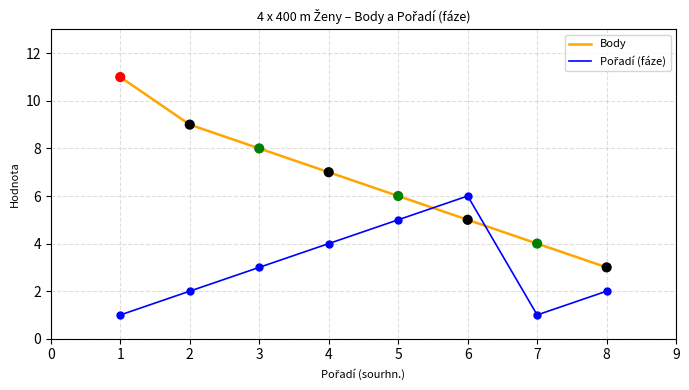

Which series changed the most between 3 and 7?

Body